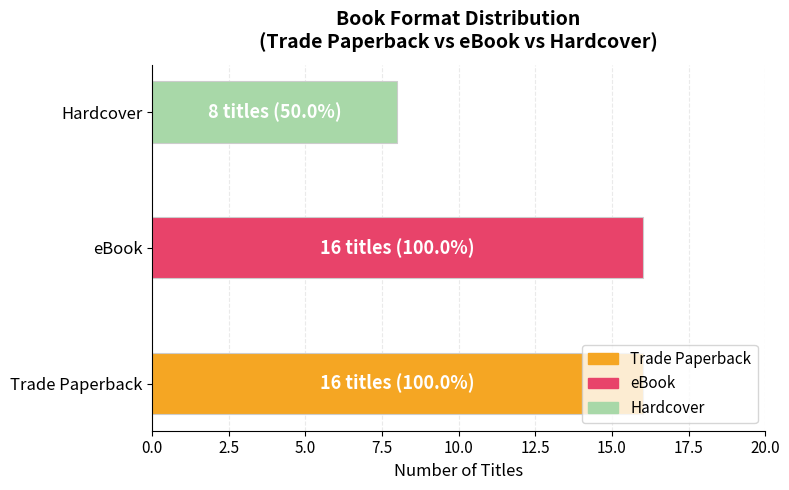

What is the maximum value shown in the chart?

16